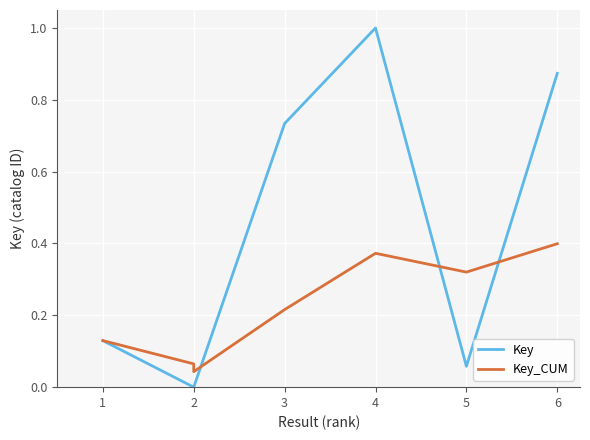

Count the Key_CUM values in the range 0 to 1.

7